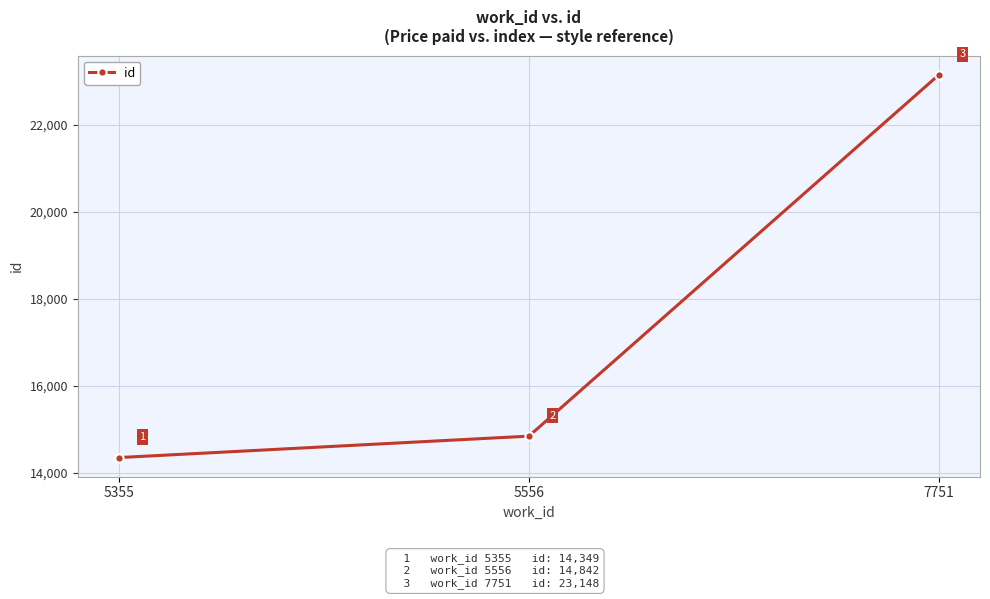

Reading right to left, extract all data points from this chart.

7751=23148	5556=14842	5355=14349